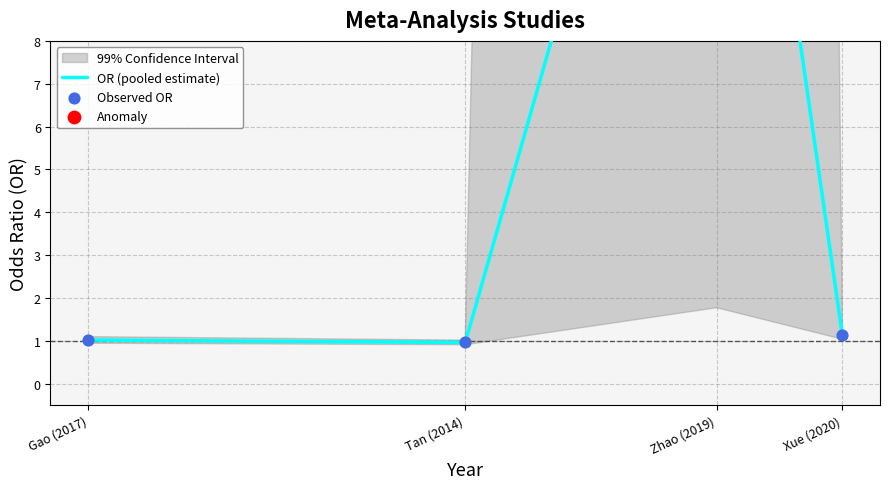

Is the value of Observed OR at Tan (2014) greater than the value of OR (pooled estimate) at Xue (2020)?

No